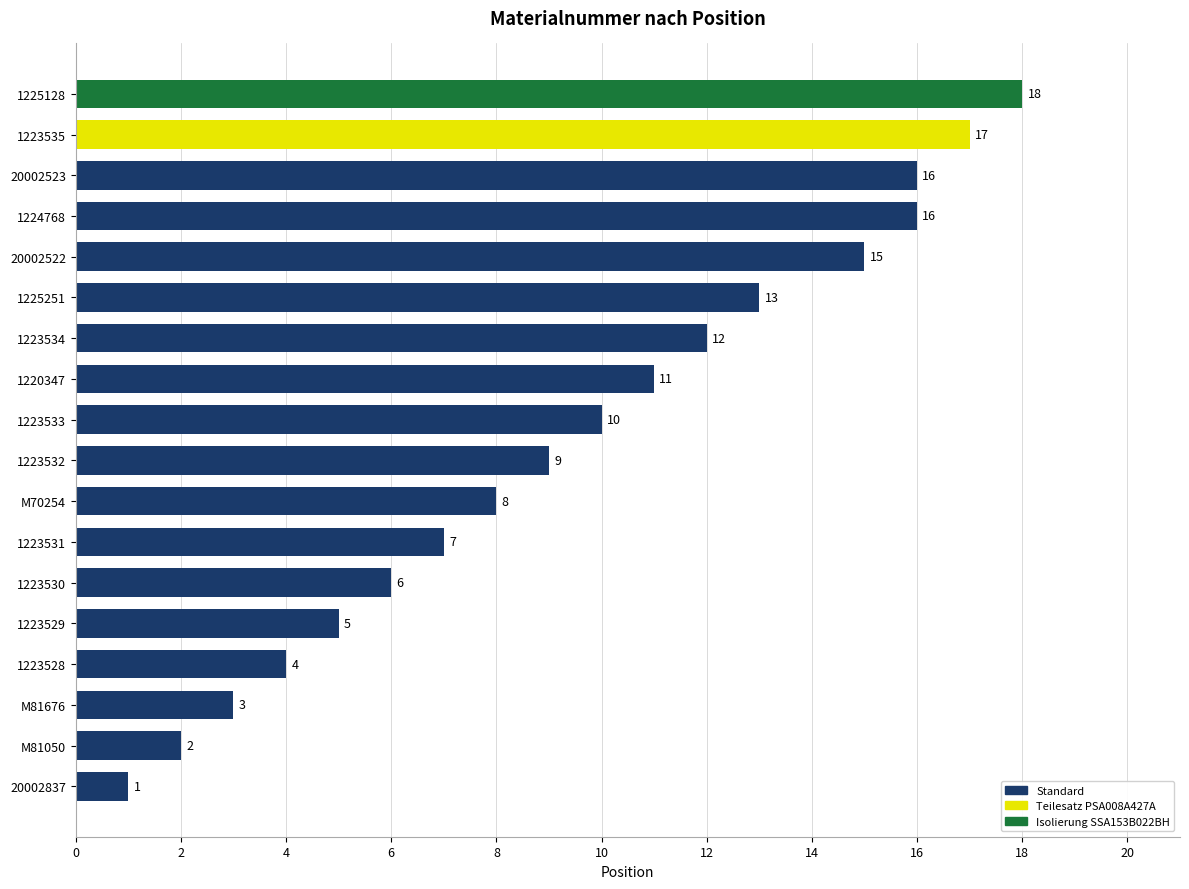

How many values are below 10?

9